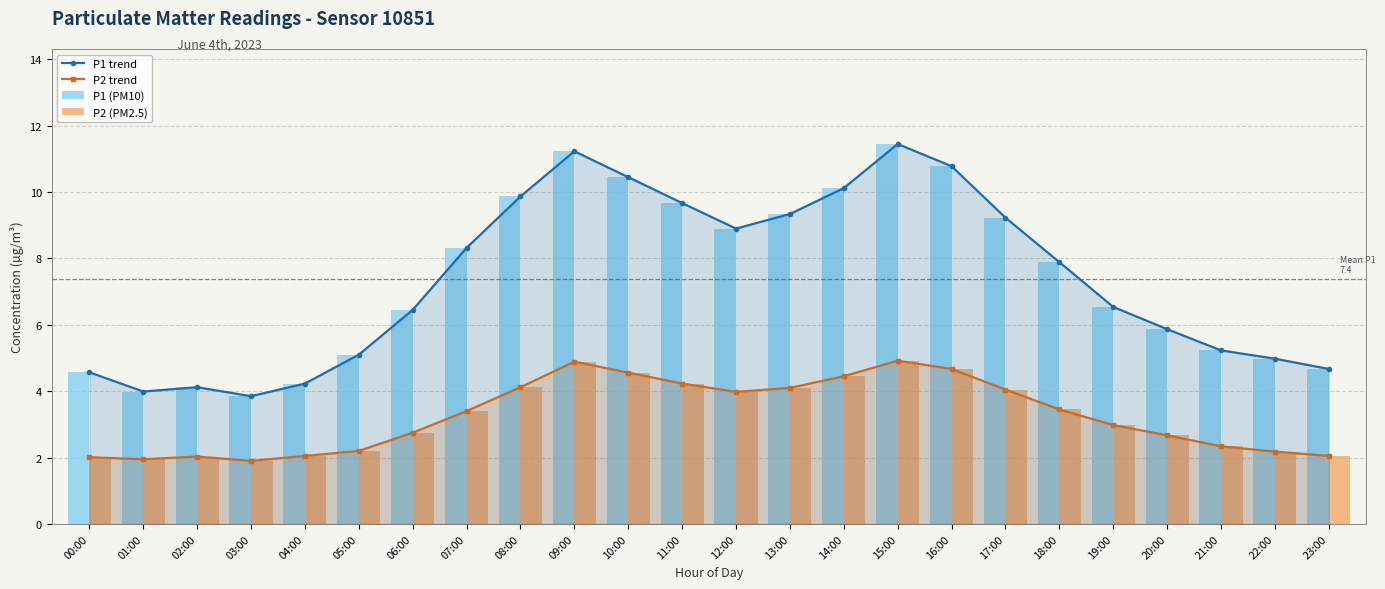

What is the minimum value shown in the chart?

1.9